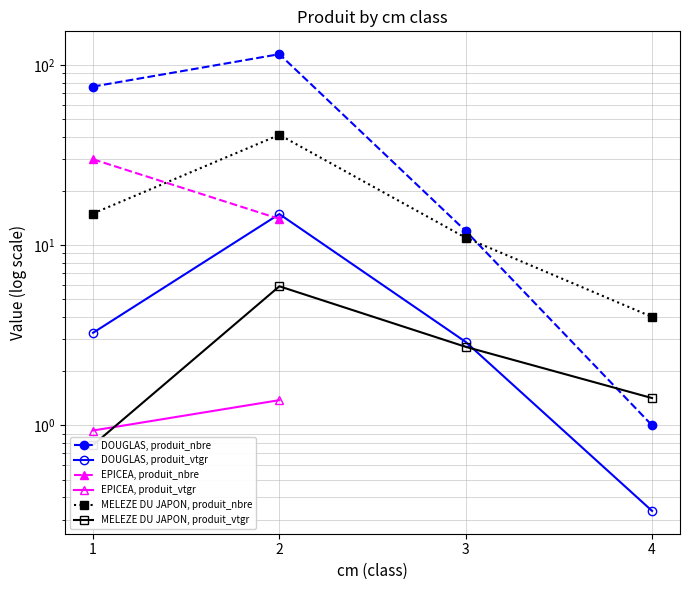

Which label corresponds to the smallest value in the chart?

4